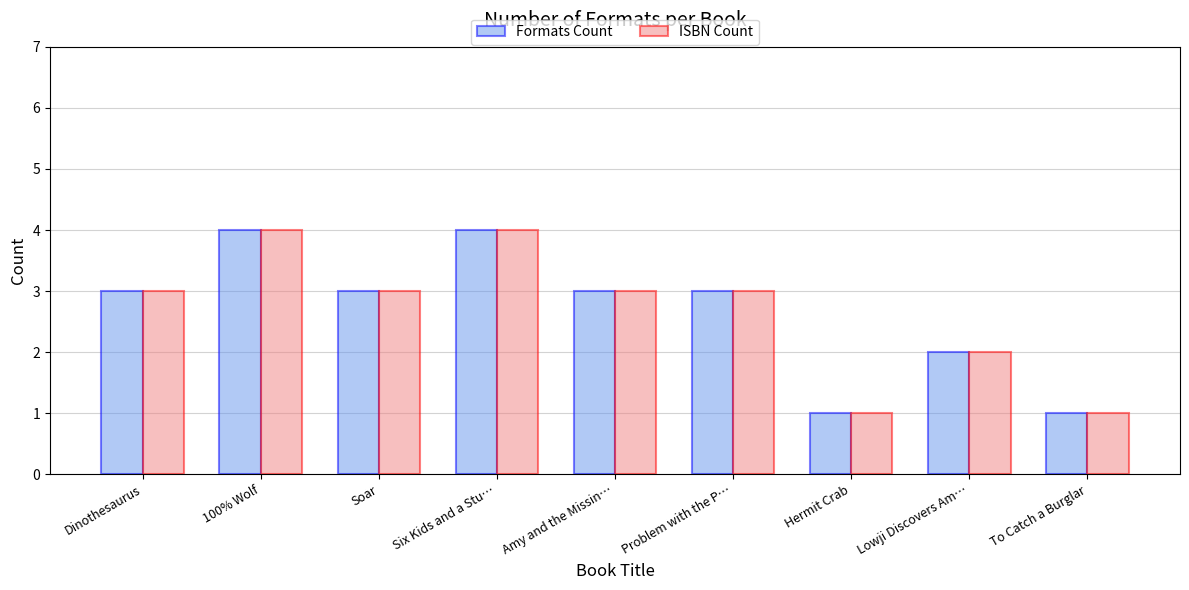

Is the value of ISBN Count at To Catch a Burglar greater than the value of Formats Count at Six Kids and a Stu…?

No